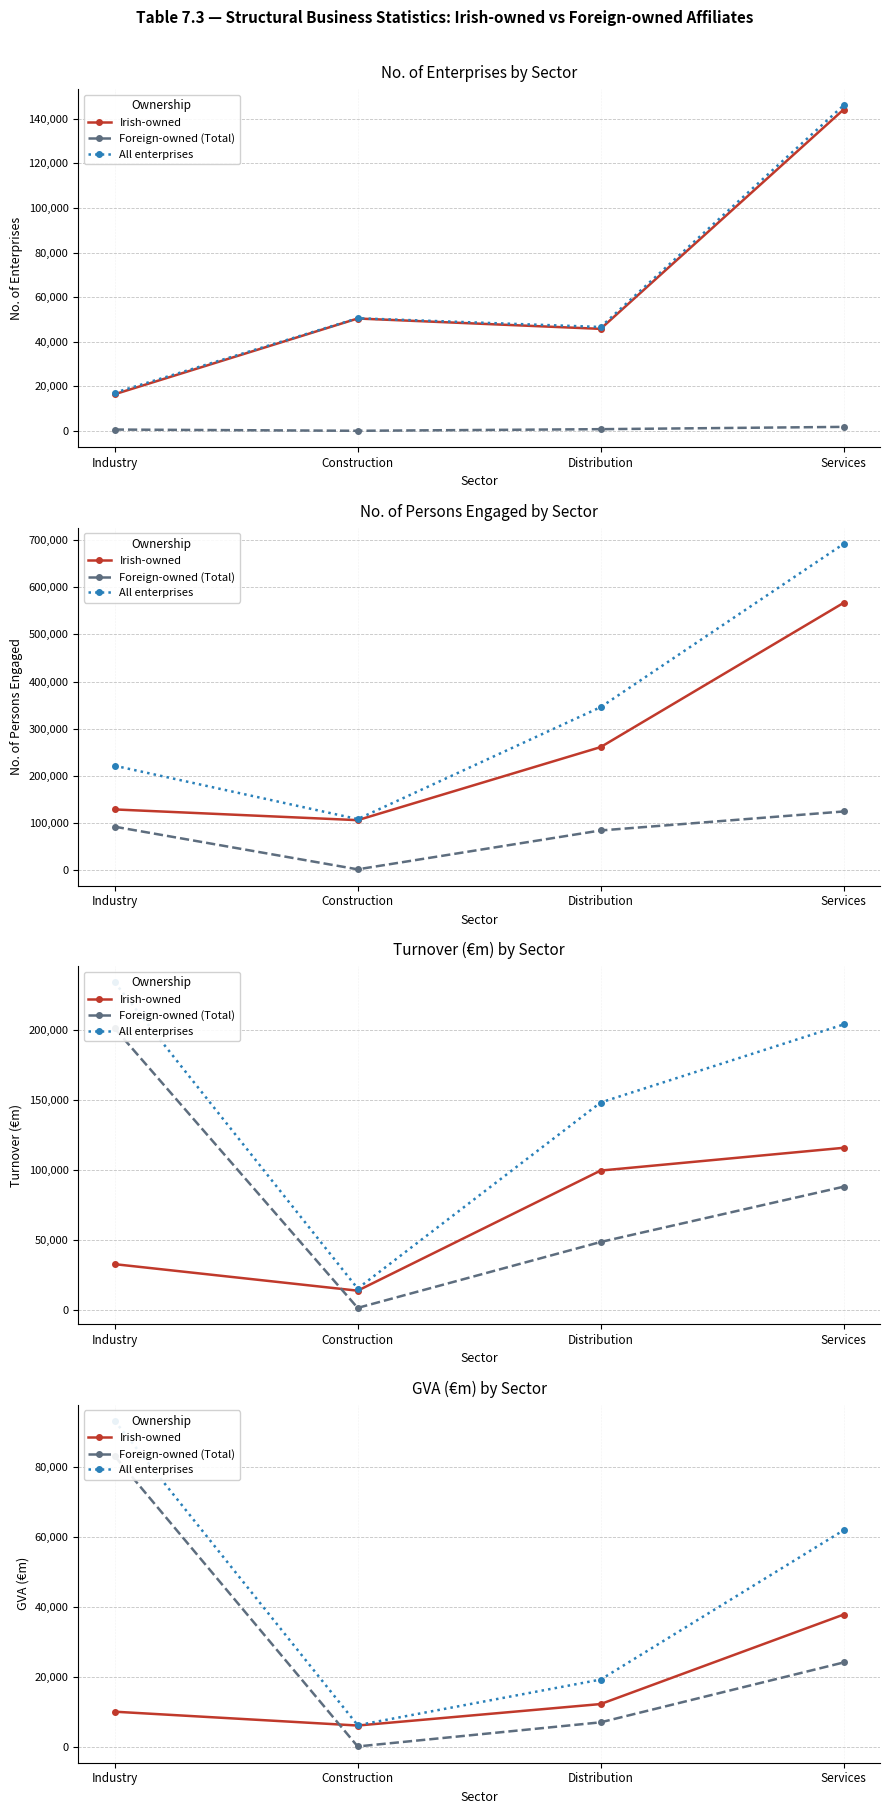

Which series has the widest spread of values?

All enterprises